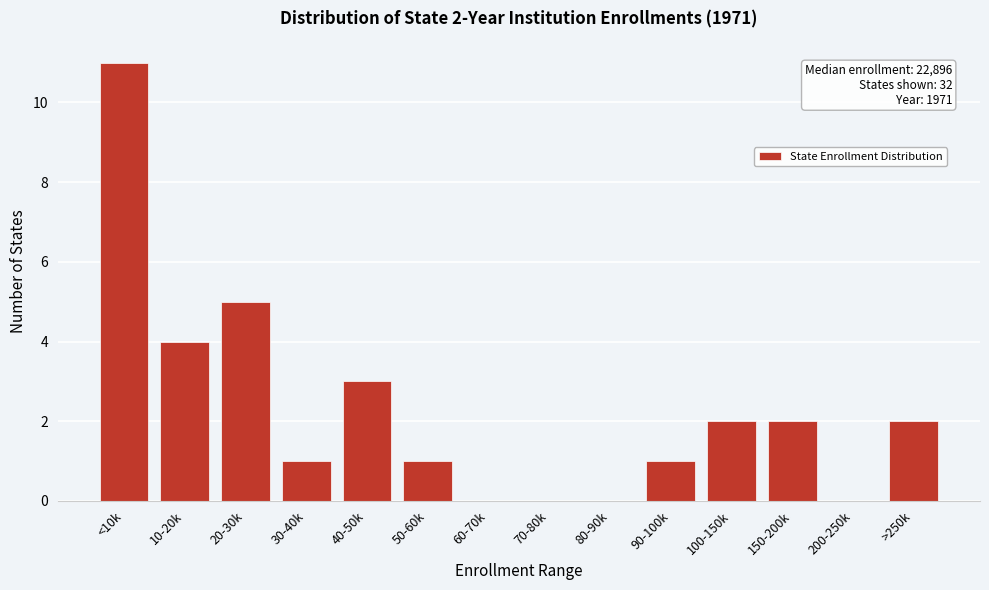

Reading left to right, transcribe all the data shown in this chart.

<10k=11	10-20k=4	20-30k=5	30-40k=1	40-50k=3	50-60k=1	60-70k=0	70-80k=0	80-90k=0	90-100k=1	100-150k=2	150-200k=2	200-250k=0	>250k=2